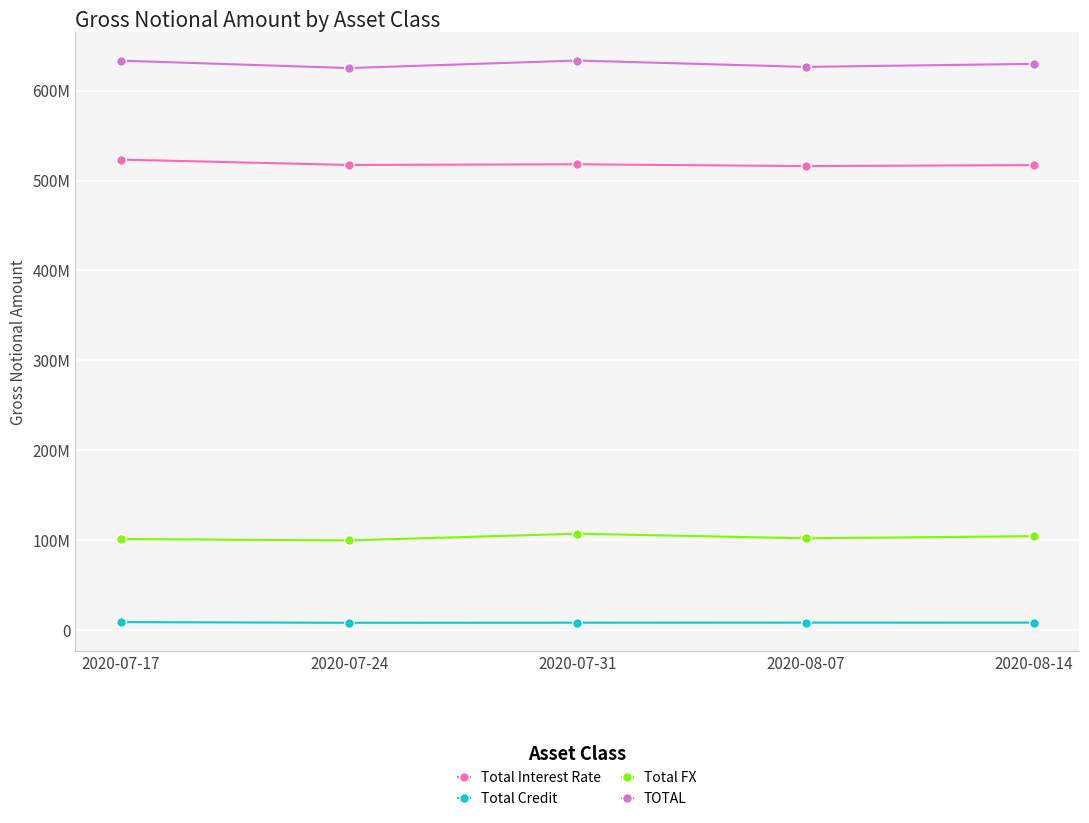

What is the sum of all TOTAL values?

3148299419